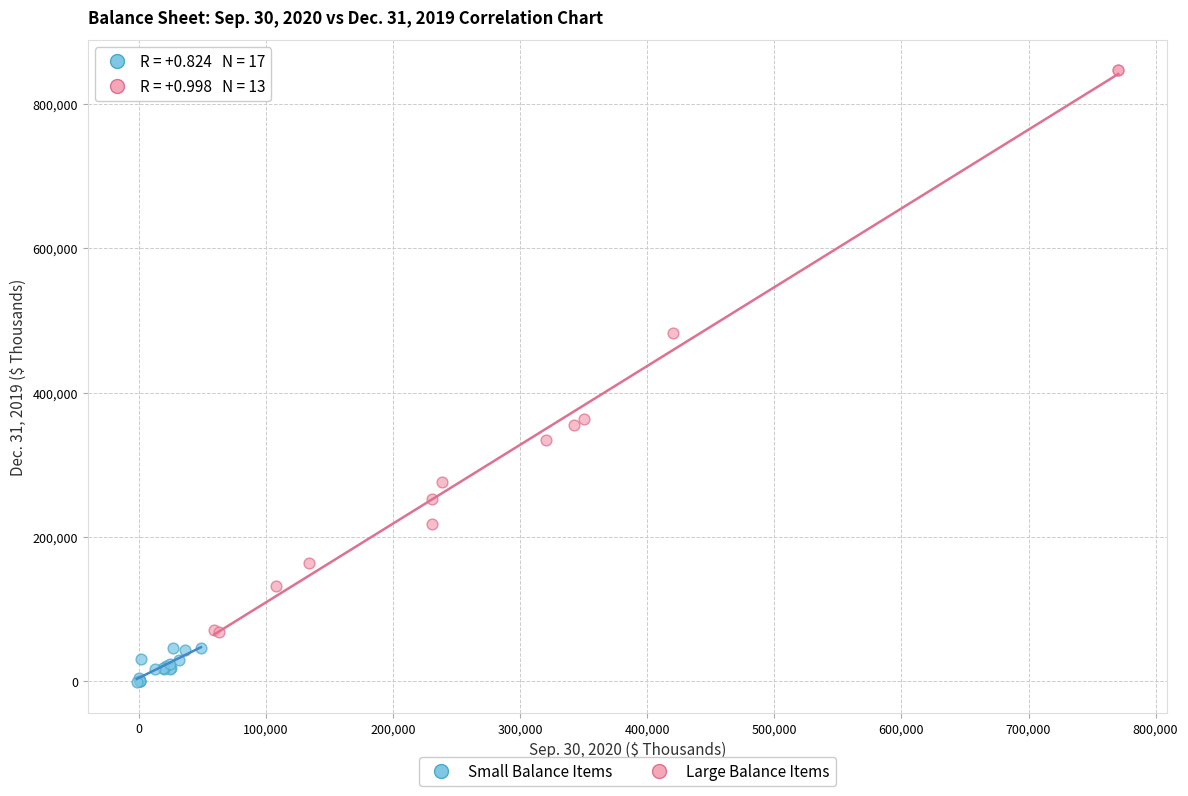

Which series contains the highest Y value?

Large Balance Items